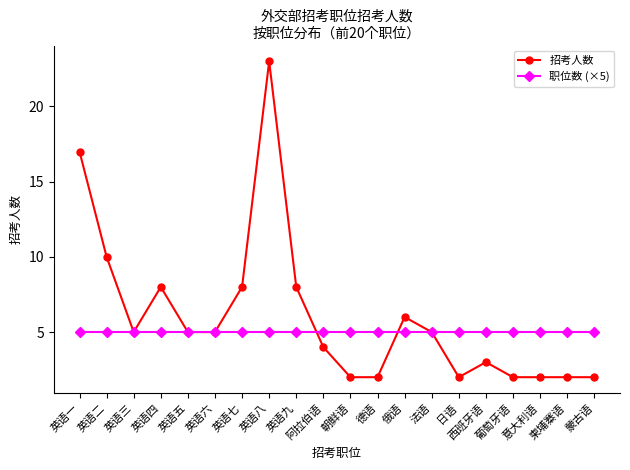

How many data points does each series have?

20